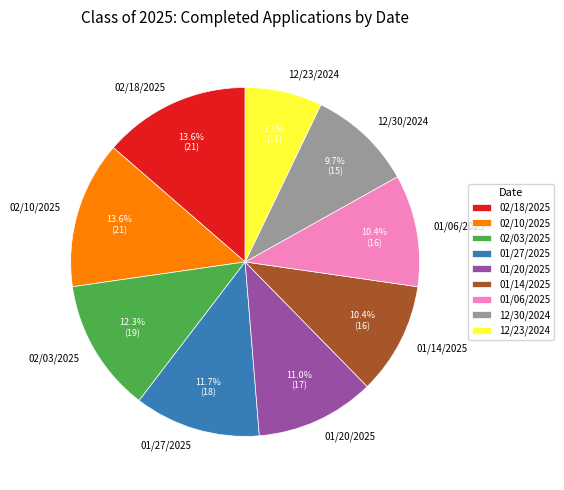

To the nearest percent, what is the average slice percentage?

11%